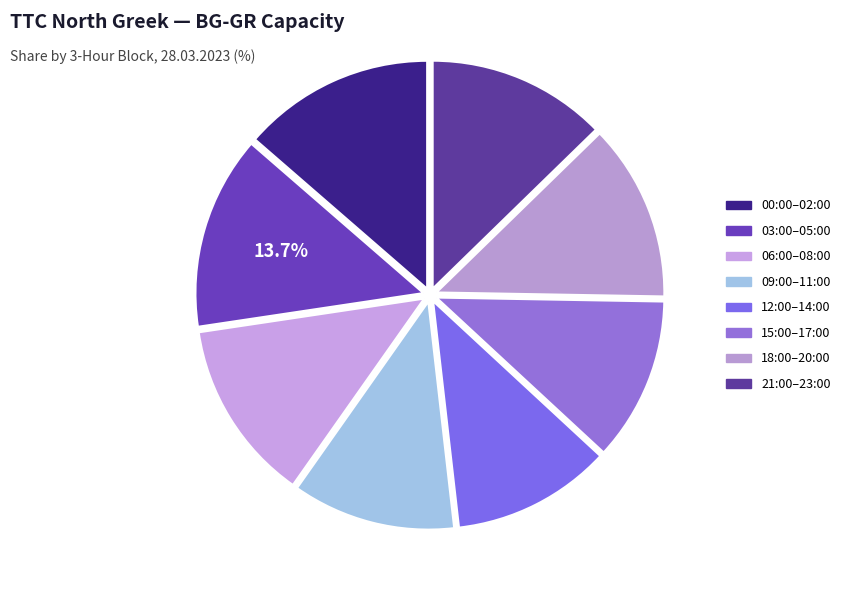

Count the number of slices in the pie.

8